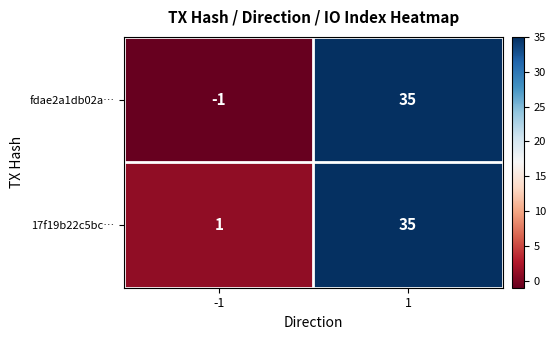

What is the sum of all 17f19b22c5bc… values?

36